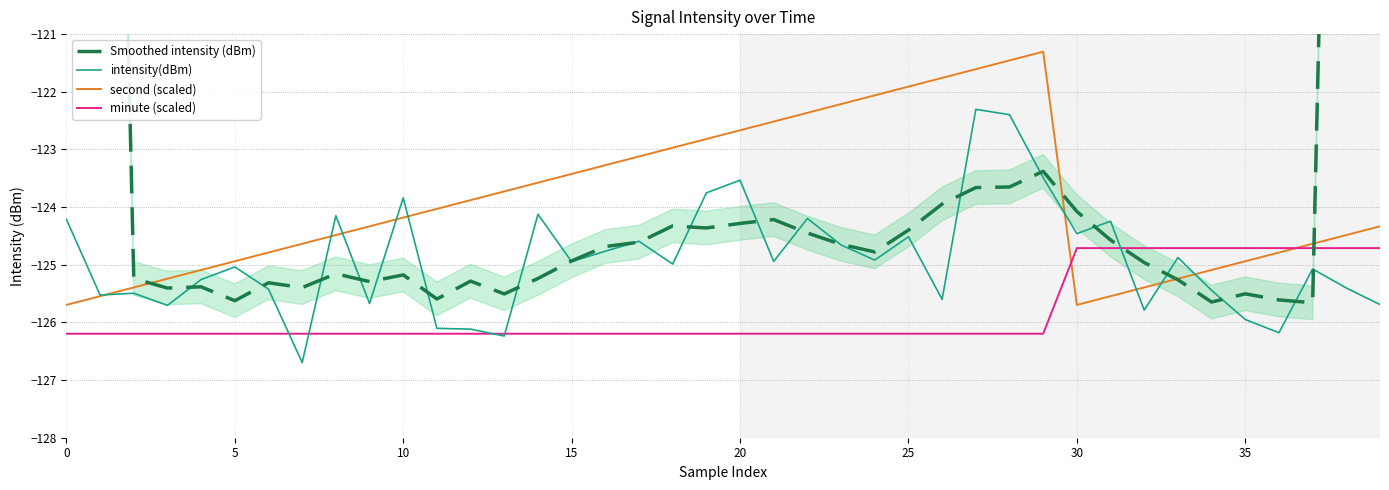

Reading left to right, transcribe all the data shown in this chart.

Smoothed intensity (dBm): -75.0	-100.2	-125.2	-125.4	-125.4	-125.6	-125.3	-125.4	-125.2	-125.3	-125.2	-125.6	-125.3	-125.5	-125.2	-124.9	-124.7	-124.6	-124.3	-124.4	-124.3	-124.2	-124.5	-124.6	-124.8	-124.4	-123.9	-123.7	-123.7	-123.4	-124.1	-124.6	-125.0	-125.3	-125.6	-125.5	-125.6	-125.7	-100.5	-75.2
intensity(dBm): -124.2	-125.5	-125.5	-125.7	-125.3	-125.0	-125.4	-126.7	-124.2	-125.7	-123.8	-126.1	-126.1	-126.2	-124.1	-124.9	-124.8	-124.6	-125.0	-123.8	-123.5	-124.9	-124.2	-124.7	-124.9	-124.5	-125.6	-122.3	-122.4	-123.5	-124.5	-124.2	-125.8	-124.9	-125.4	-125.9	-126.2	-125.1	-125.4	-125.7
second (scaled): -125.7	-125.5	-125.4	-125.2	-125.1	-124.9	-124.8	-124.6	-124.5	-124.3	-124.2	-124.0	-123.9	-123.7	-123.6	-123.4	-123.3	-123.1	-123.0	-122.8	-122.7	-122.5	-122.4	-122.2	-122.1	-121.9	-121.8	-121.6	-121.5	-121.3	-125.7	-125.5	-125.4	-125.2	-125.1	-124.9	-124.8	-124.6	-124.5	-124.3
minute (scaled): -126.2	-126.2	-126.2	-126.2	-126.2	-126.2	-126.2	-126.2	-126.2	-126.2	-126.2	-126.2	-126.2	-126.2	-126.2	-126.2	-126.2	-126.2	-126.2	-126.2	-126.2	-126.2	-126.2	-126.2	-126.2	-126.2	-126.2	-126.2	-126.2	-126.2	-124.7	-124.7	-124.7	-124.7	-124.7	-124.7	-124.7	-124.7	-124.7	-124.7